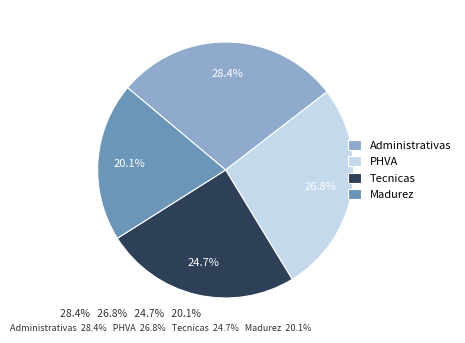

Combined, what portion of the pie is Administrativas and PHVA?

55.2%